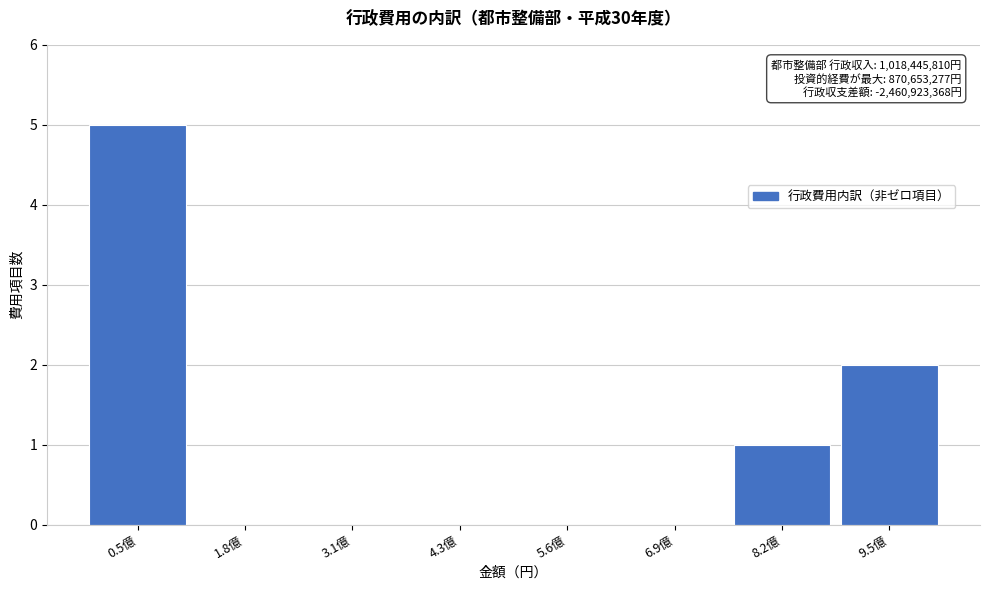

Reading right to left, extract all data points from this chart.

9.5億=2	8.2億=1	6.9億=0	5.6億=0	4.3億=0	3.1億=0	1.8億=0	0.5億=5